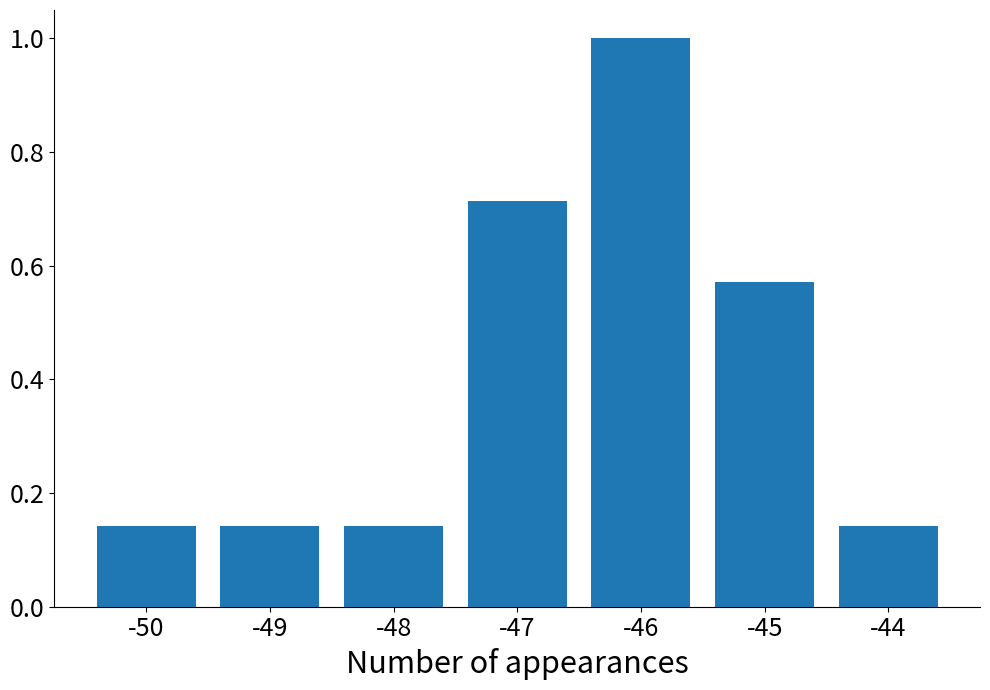

The chart shows a value of 1.3 at -47. True or false?

False